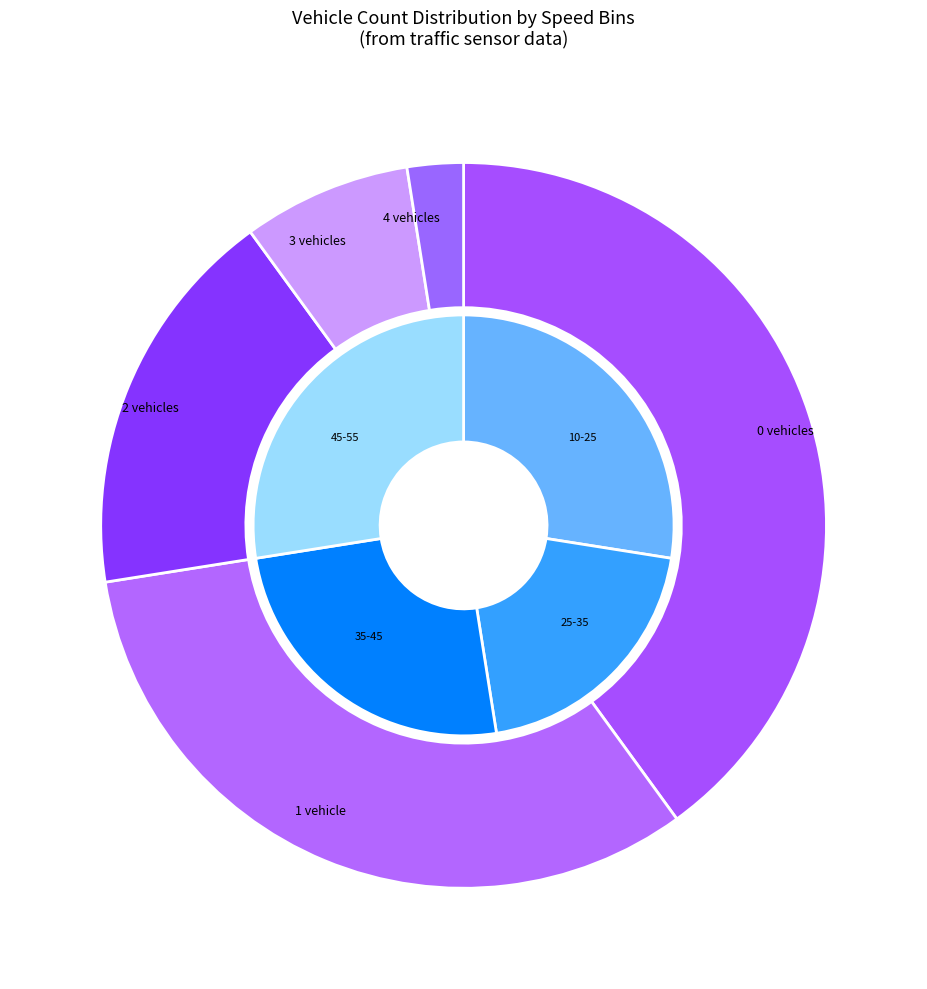

The vehicleCount_3 slice represents 13% of the pie. True or false?

False